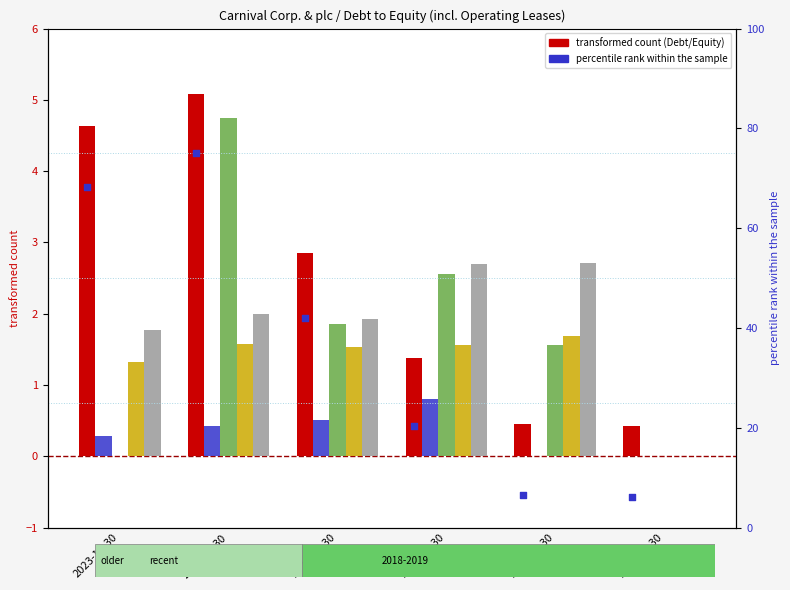

What is the total value across all series at 2022-11-30?

88.8